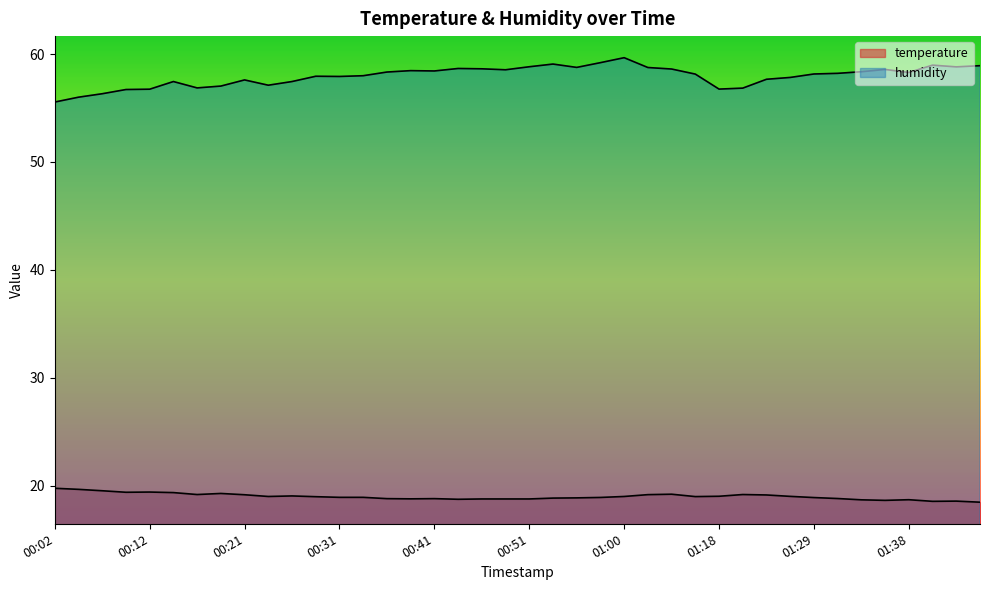

True or false: humidity and temperature cross at least once.

False